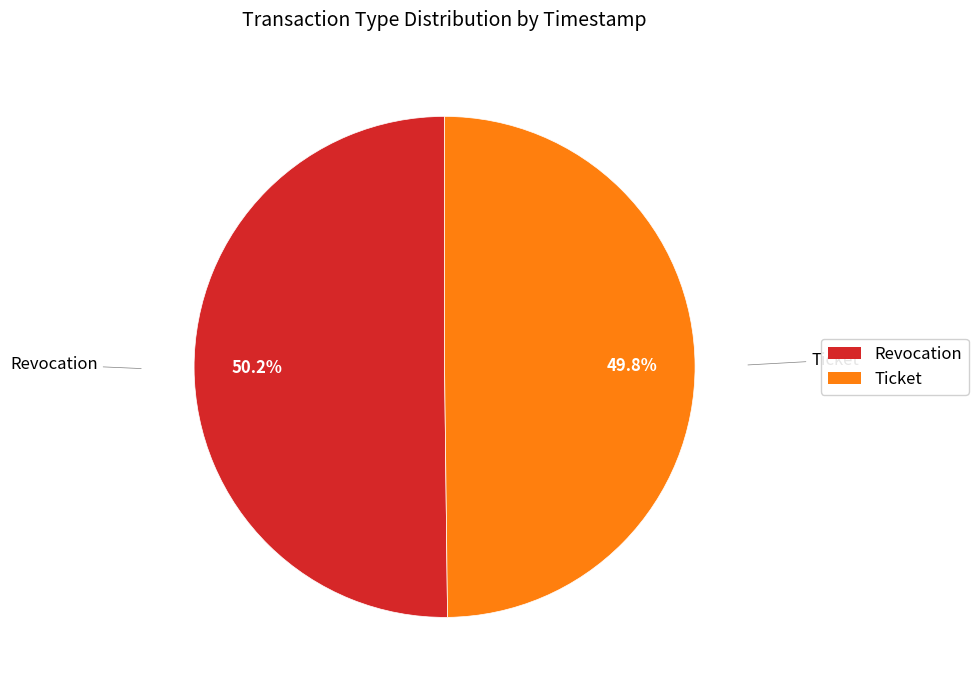

What percentage is the Revocation slice, to the nearest percent?

50%